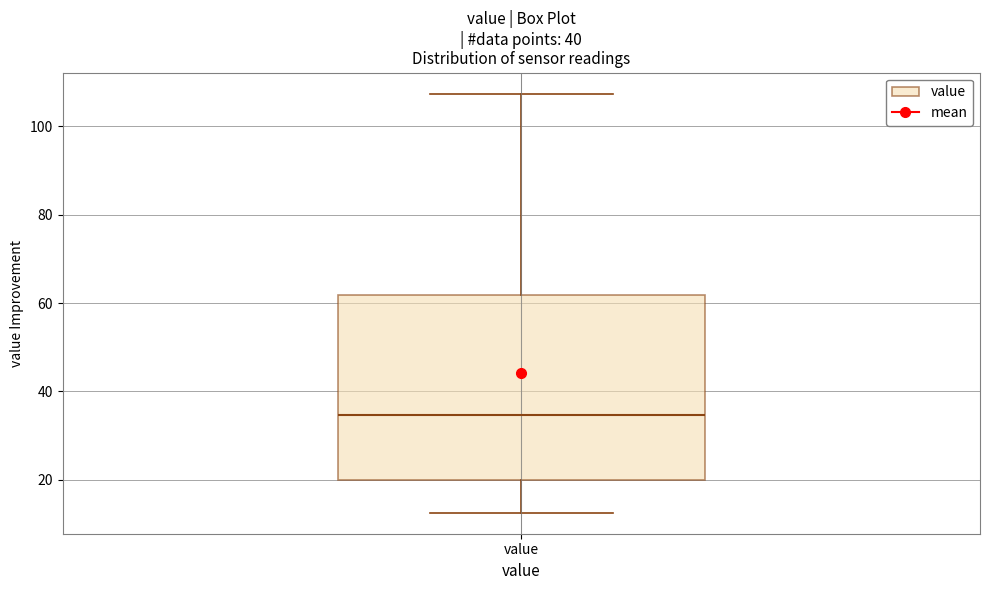

Read this box plot against the y-axis: the position of the median line, the range covered by the box, and the ends of both whiskers. The values are not printed on the chart, so give them approximately, as read against the axis.

median 34, box 20 to 62, whiskers 12 to 108